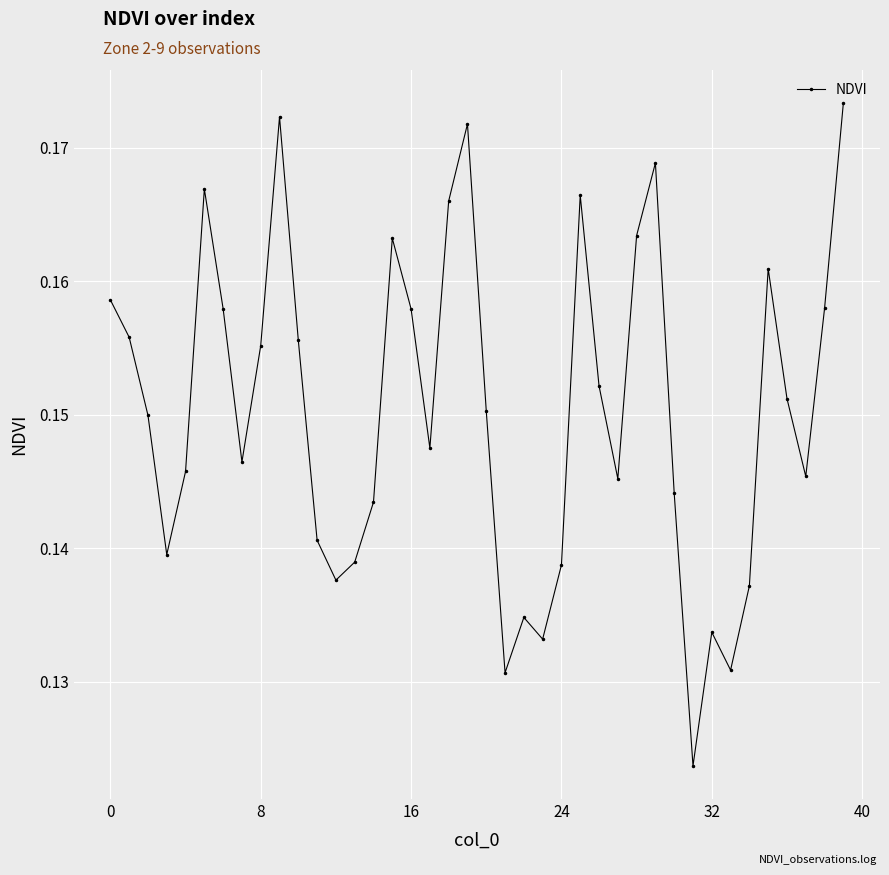

How many points are higher than both their immediate neighbors (excluding endpoints)?

9